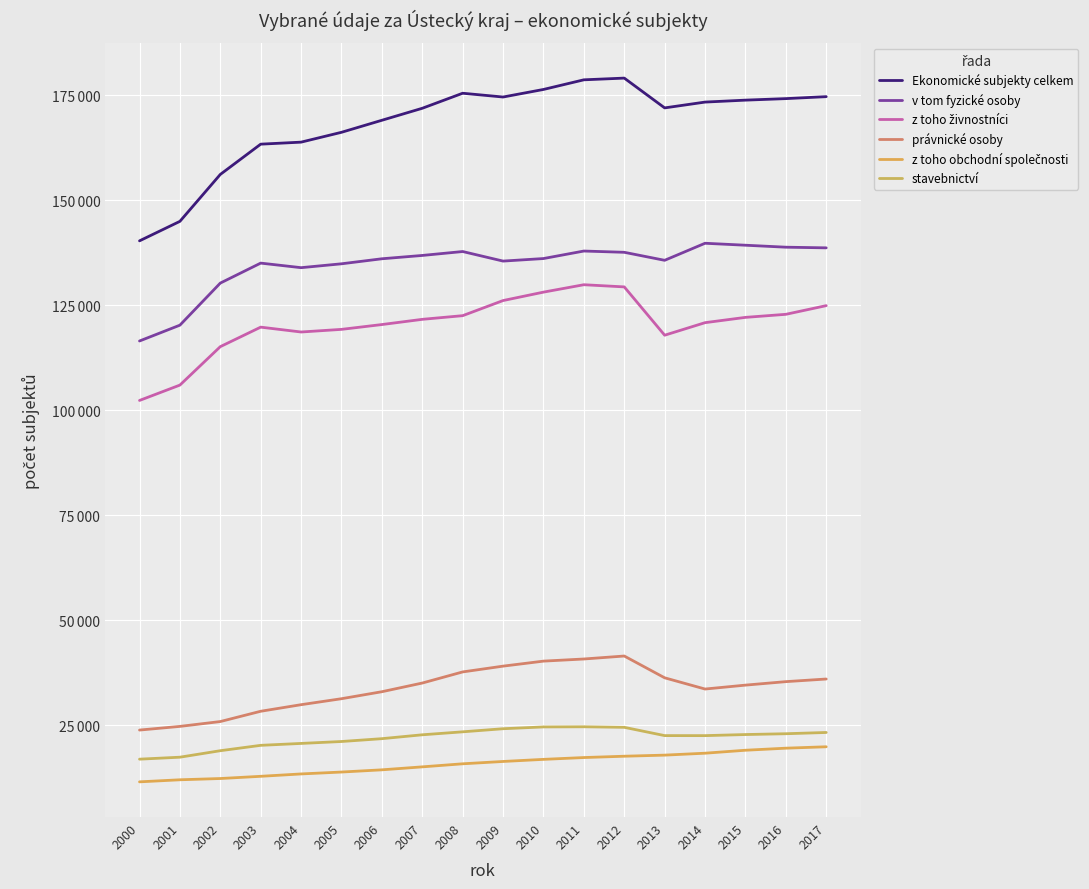

Which category has the highest value across all series?

2012